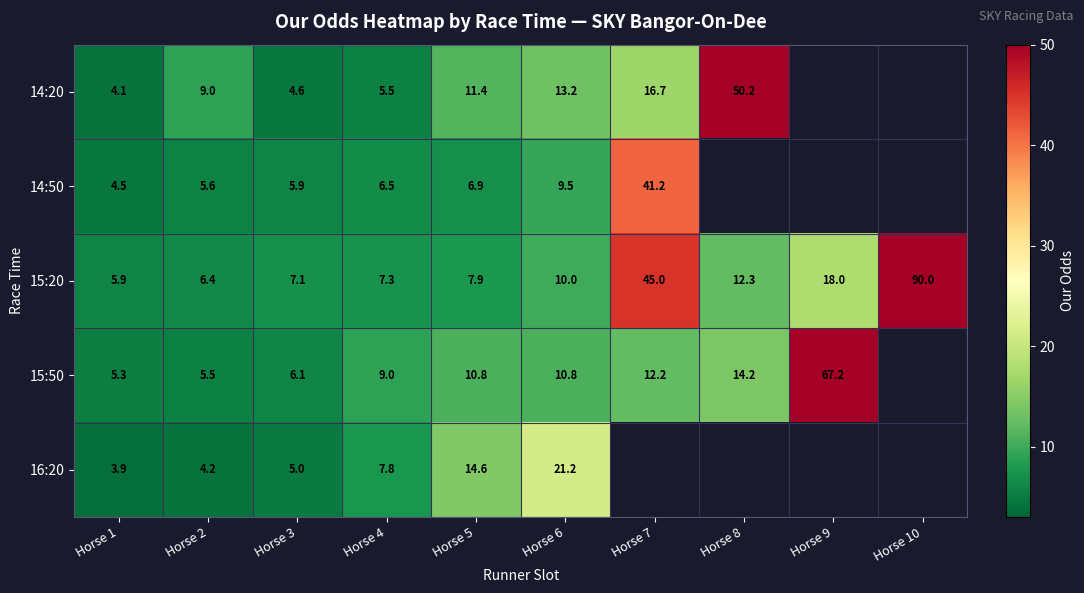

The 15:20 series shows 1.9 at Horse 5. True or false?

False